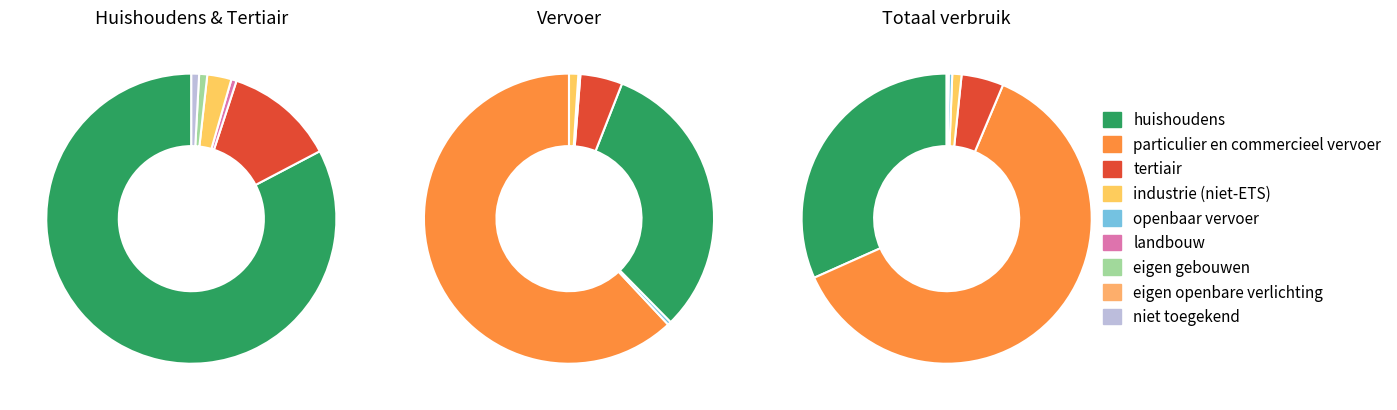

What is the change in value from landbouw to openbaar vervoer?

+588.6